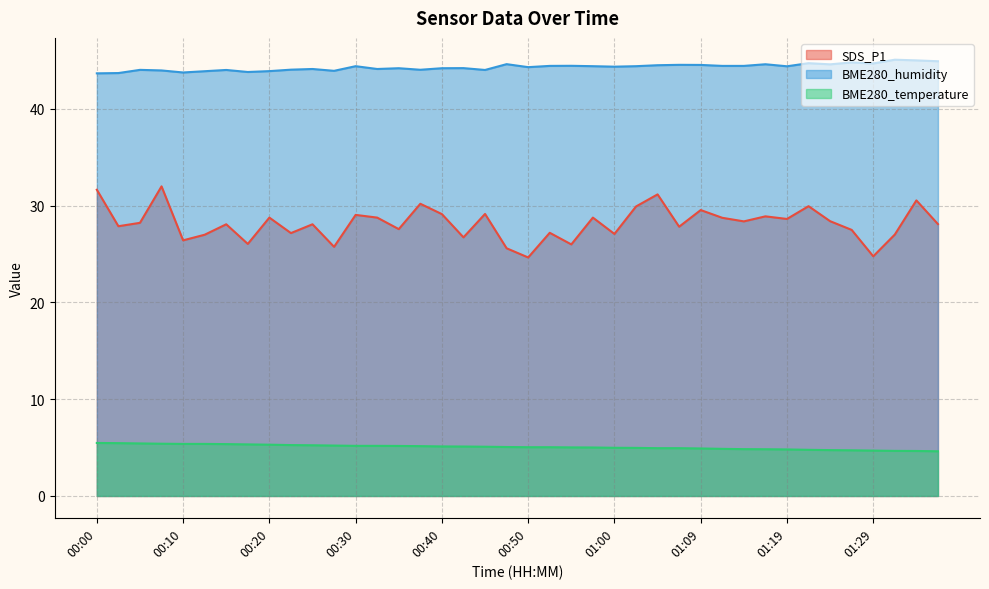

The SDS_P1 series shows 46.2 at 00:03. True or false?

False